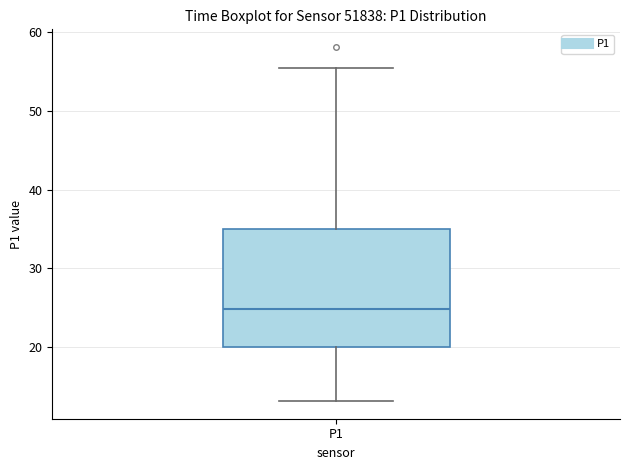

Read this box plot against the y-axis: the position of the median line, the range covered by the box, and the ends of both whiskers. The values are not printed on the chart, so give them approximately, as read against the axis.

median 25, box 20 to 35, whiskers 13 to 55